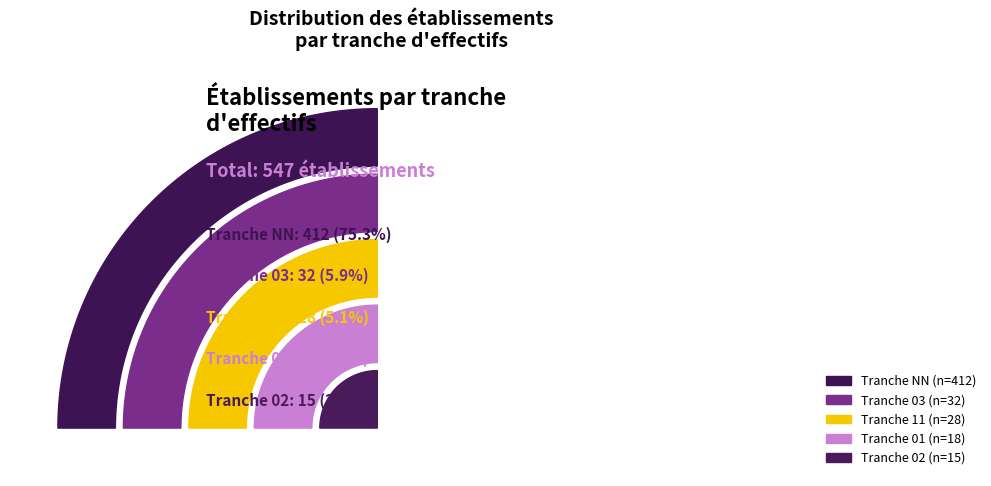

Which has a higher value, 03 or 11?

03